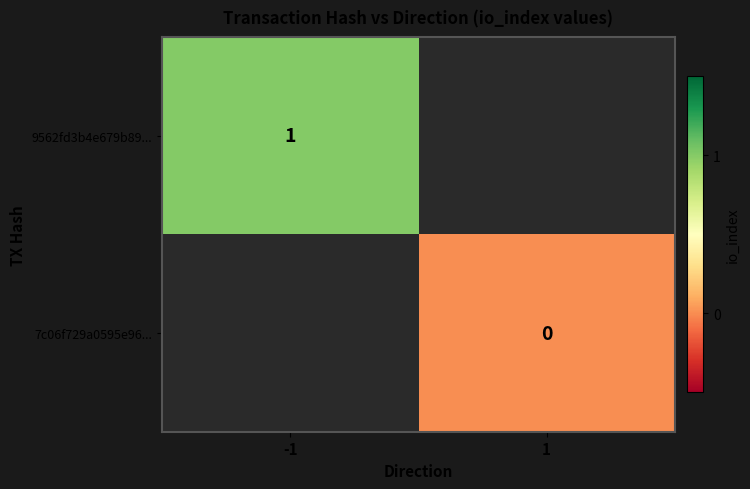

The value of 9562fd3b4e679b89... at -1 is 1. True or false?

True